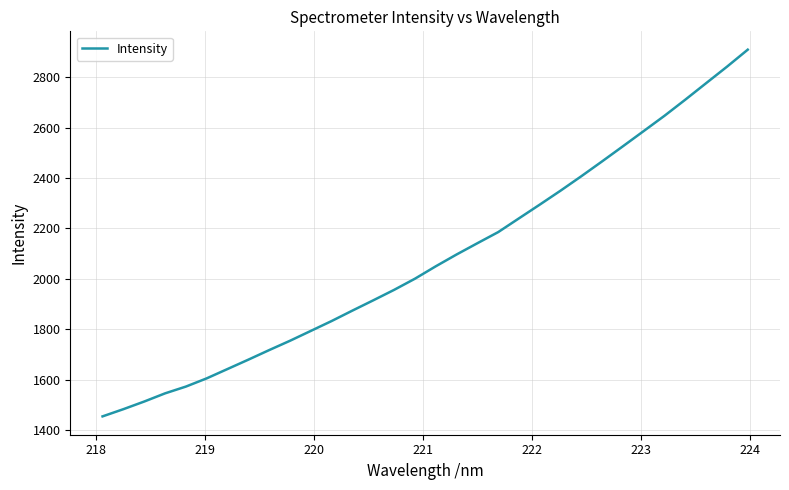

What is the smallest value displayed?

1454.7